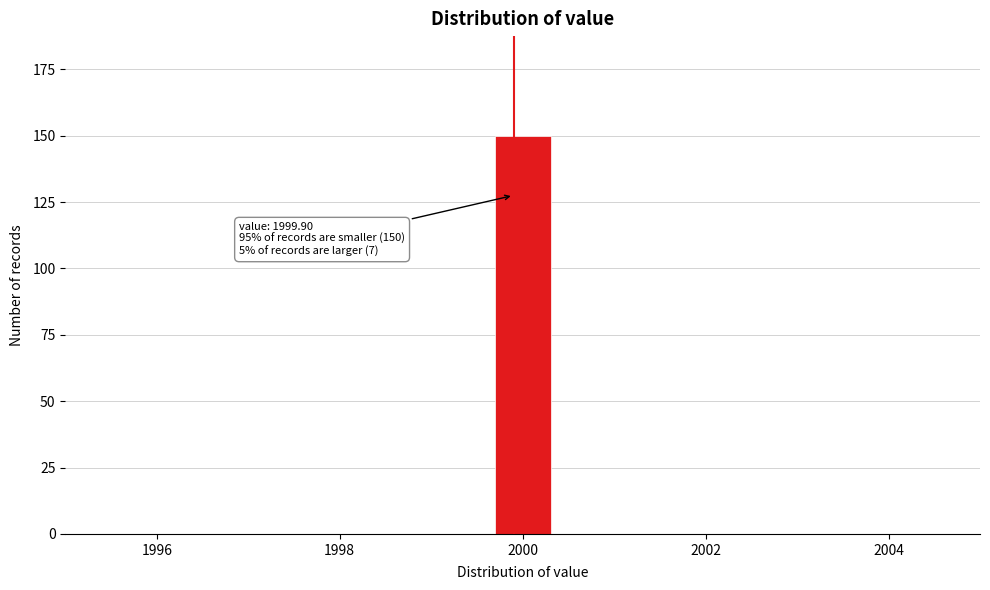

Around what value on the x-axis is the tallest bar? Give the approximate position of its centre, as read against the axis.

2000.0